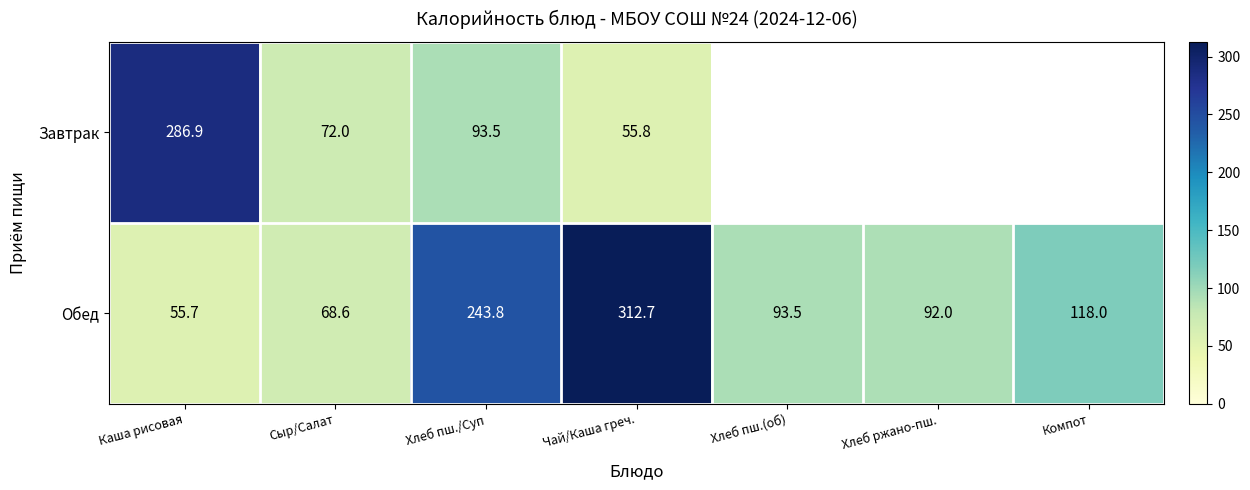

Is it true that Завтрак equals 93.5 at Хлеб пш./Суп?

True